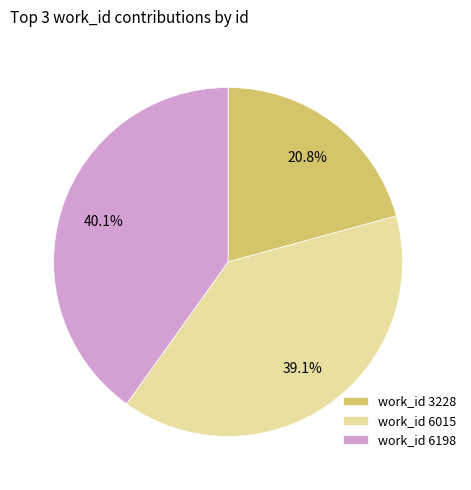

Which category has the smallest portion of the pie?

work_id 3228